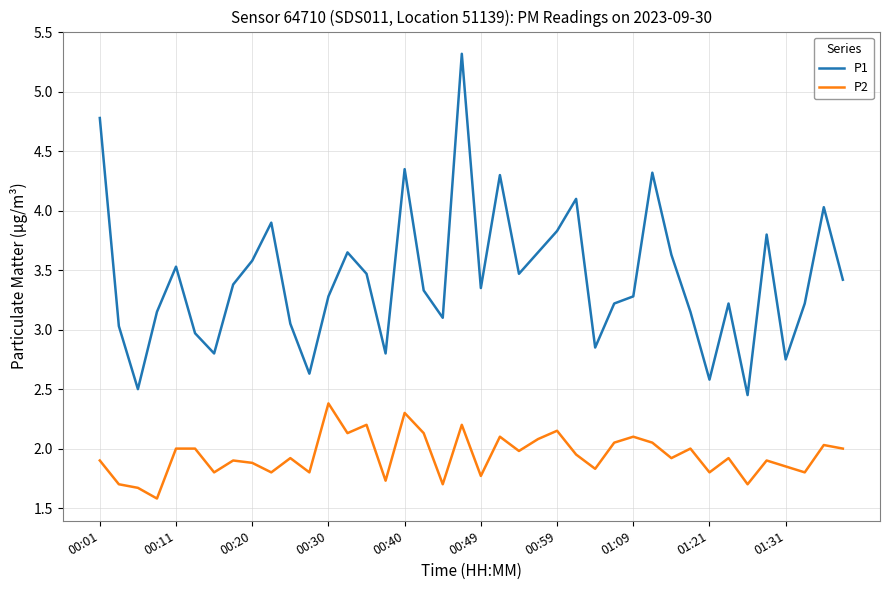

What is the greatest value displayed?

5.3